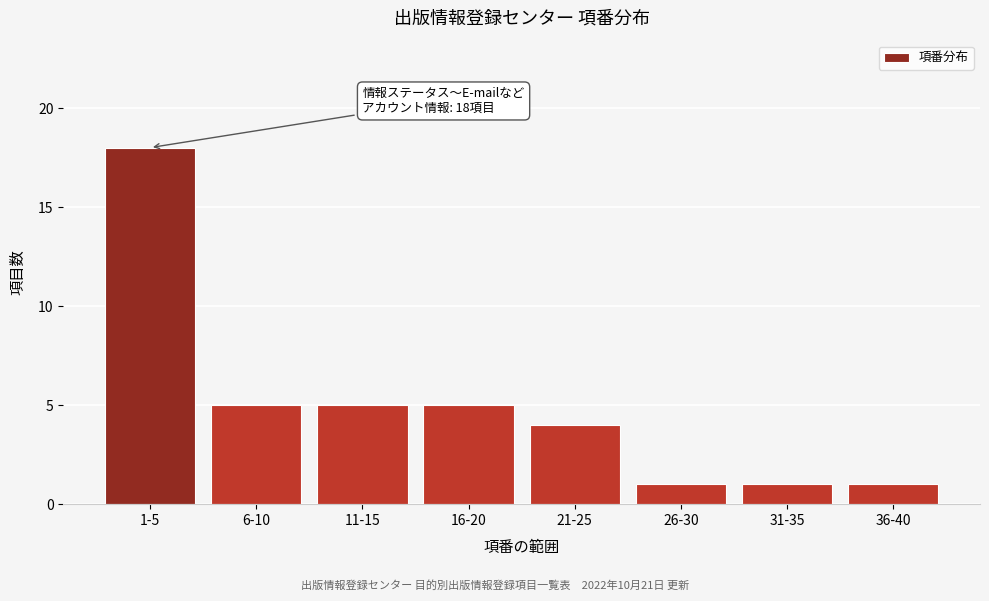

Reading right to left, what are all the values shown in this chart?

1	1	1	4	5	5	5	18